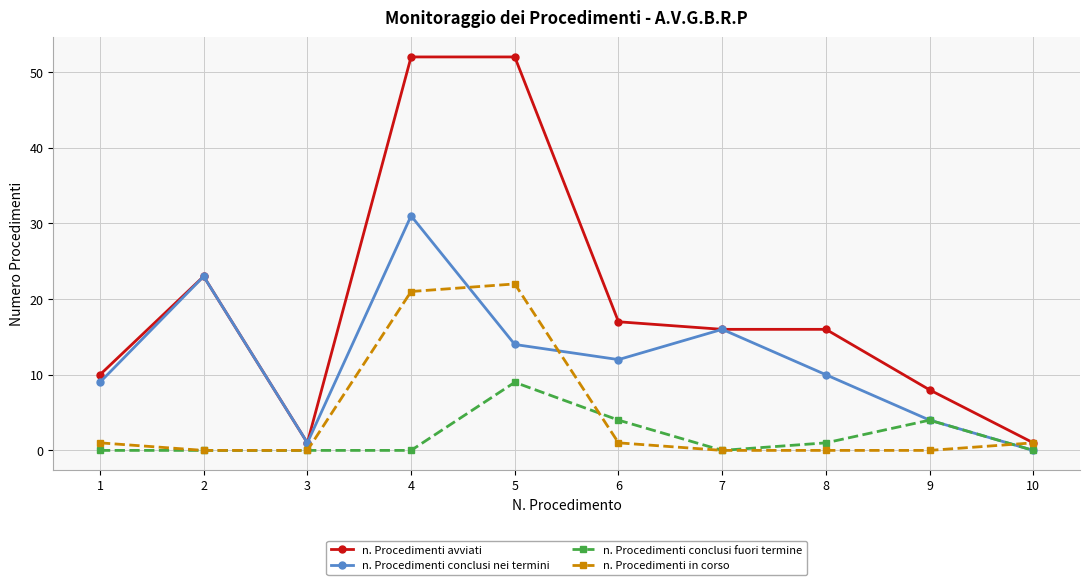

Which category has the lowest value in the n. Procedimenti conclusi nei termini series?

10